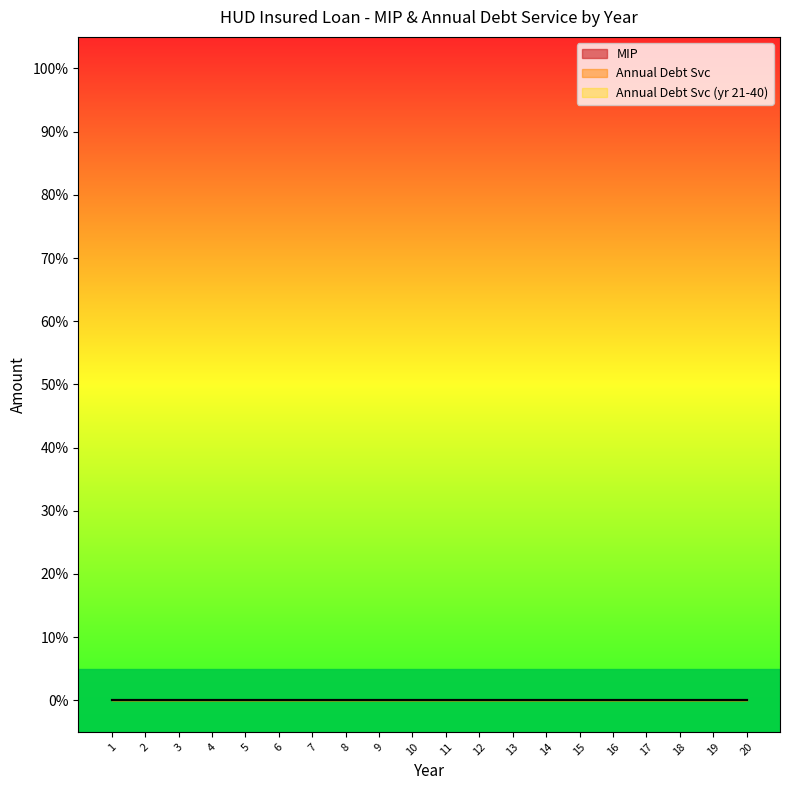

Is the value of MIP at 1 greater than the value of Annual Debt Svc (21-40) at 6?

No